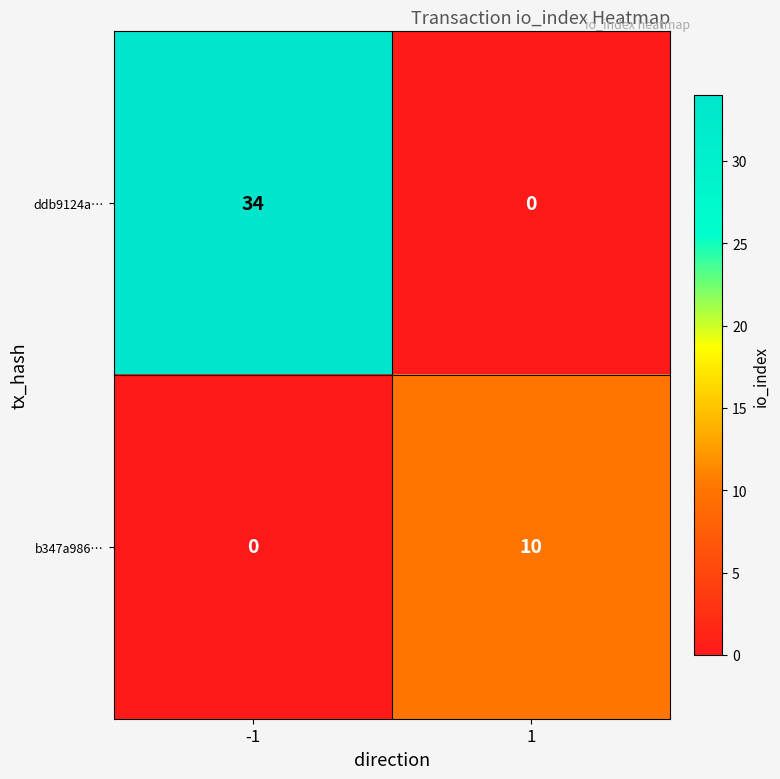

True or false: ddb9124a… has a value of 17 at 1.

False